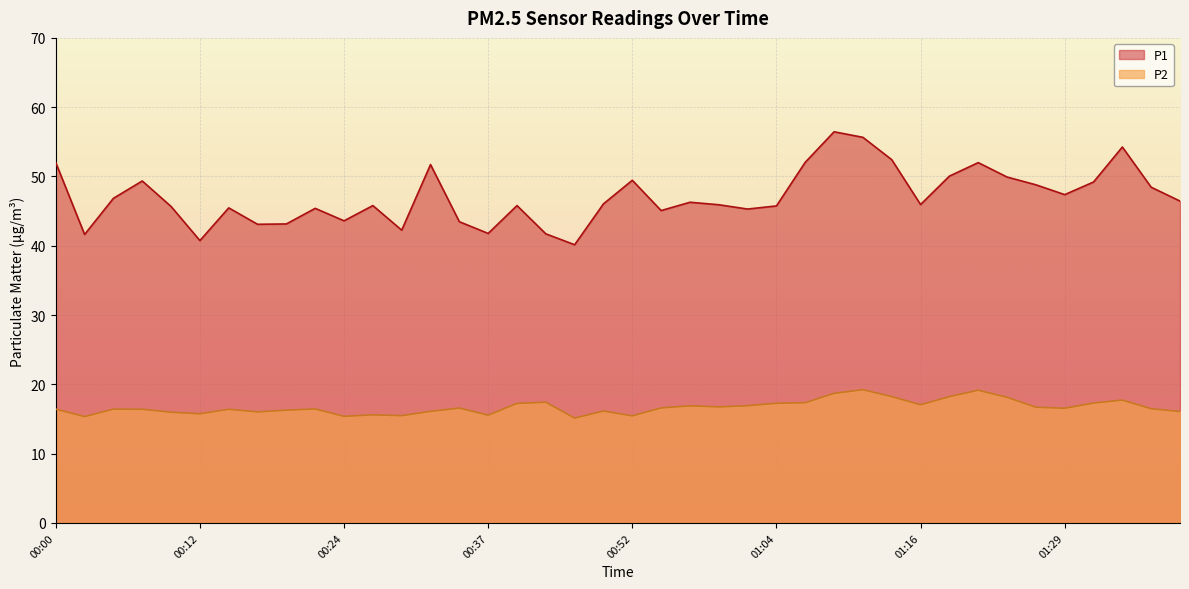

How many values in the P2 series are below 16?

9